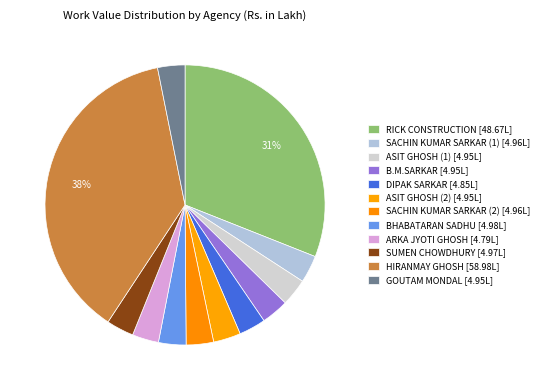

To the nearest percent, what portion does SACHIN KUMAR SARKAR (1) represent?

3%